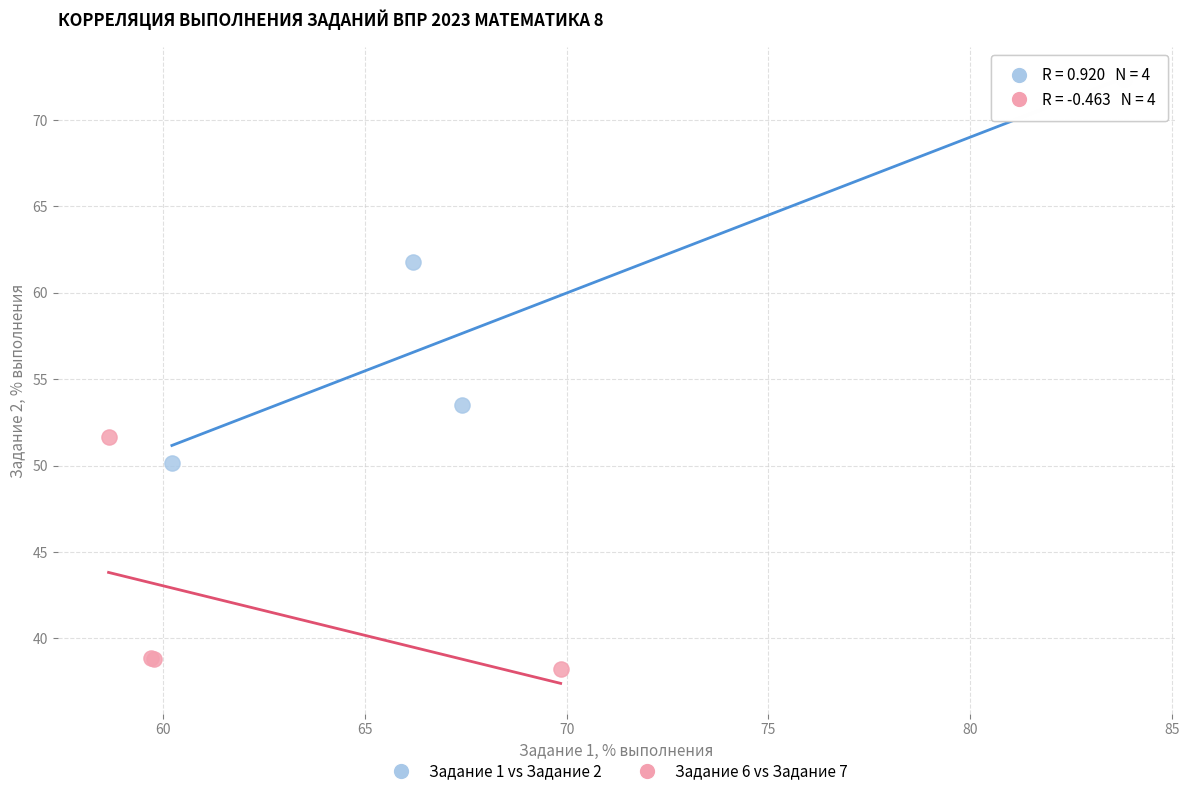

Which series has the largest Y range (max minus min)?

Задание 1 vs Задание 2